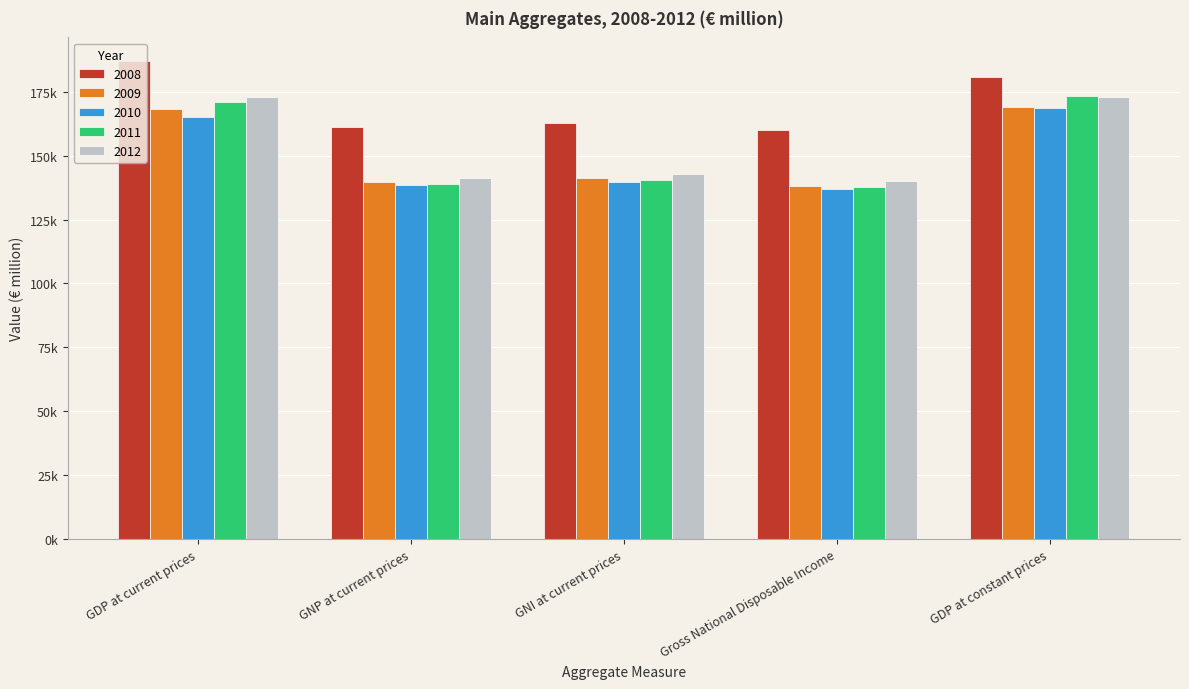

At which category is the sum across all series the highest?

GDP at constant prices